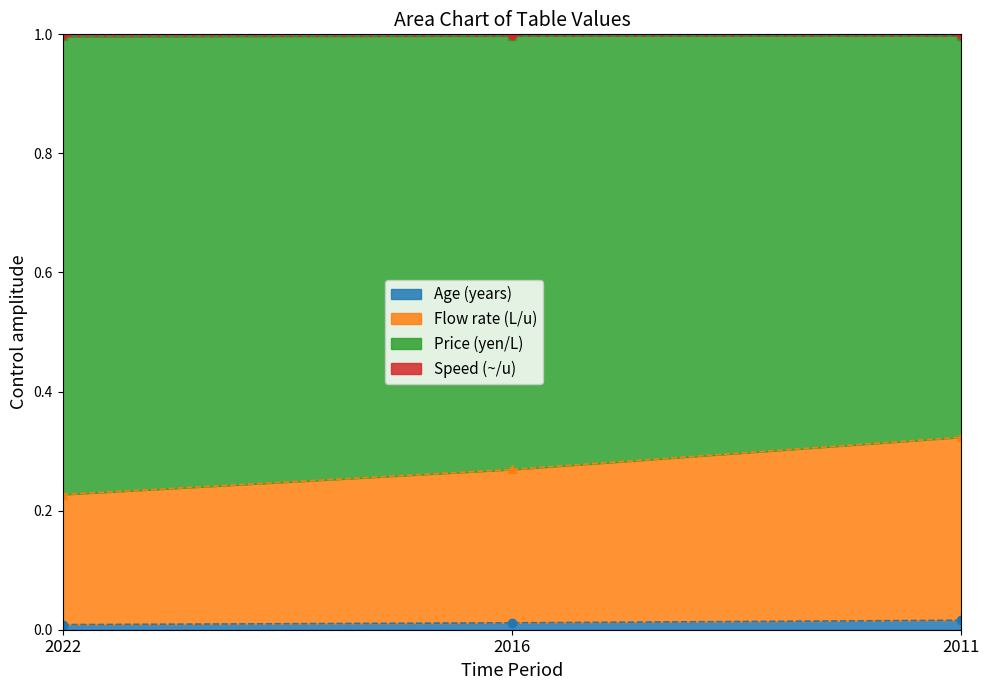

Count the Speed (~/u) values in the range 0 to 1.

3